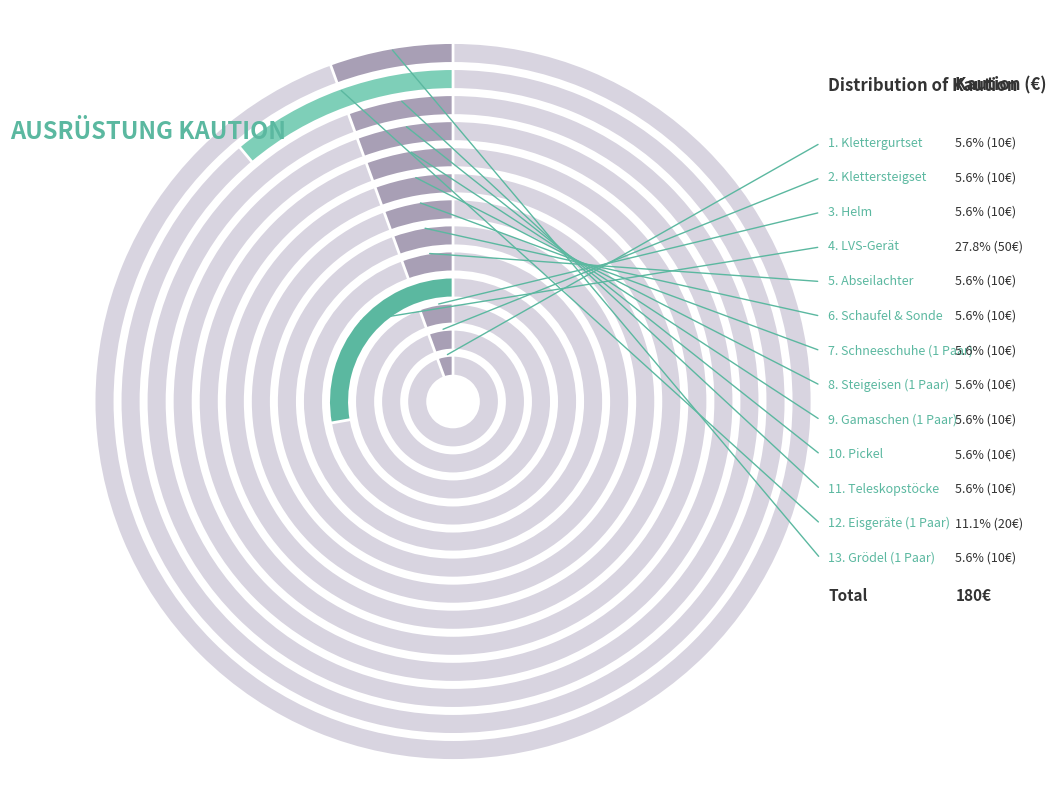

Between Gamaschen (1 Paar) and LVS-Gerät, which is larger?

LVS-Gerät